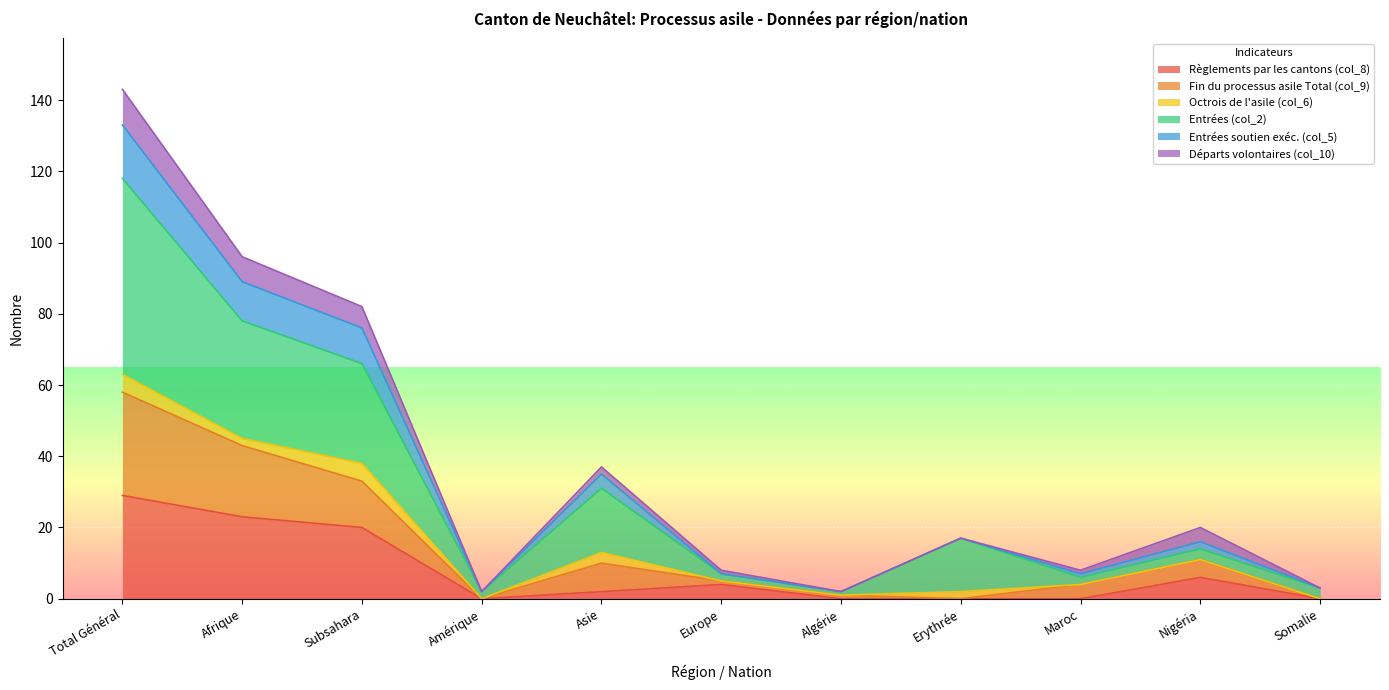

Which series has the widest spread of values?

Entrées (col_2)